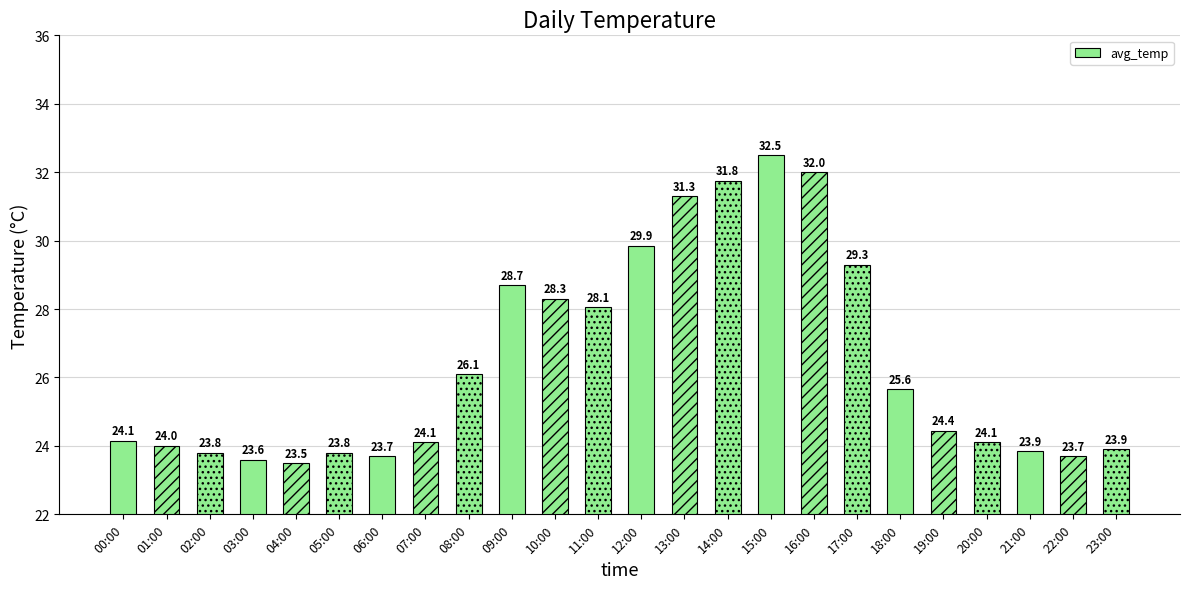

What is the average value?

26.4